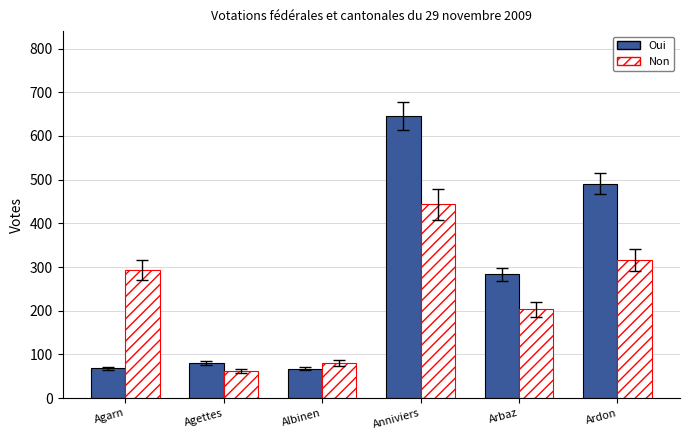

Which series has the largest range (max minus min)?

Oui